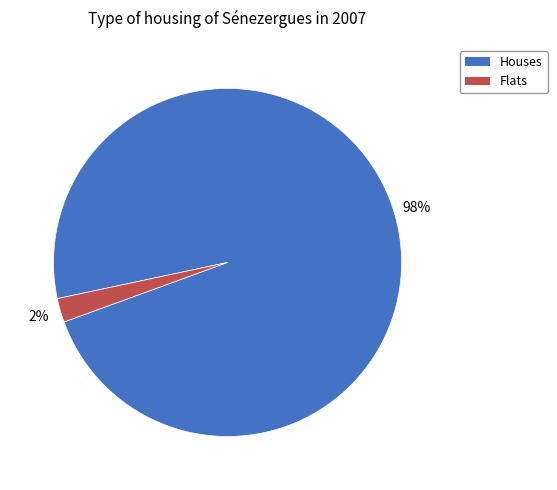

How many segments does this pie chart have?

2